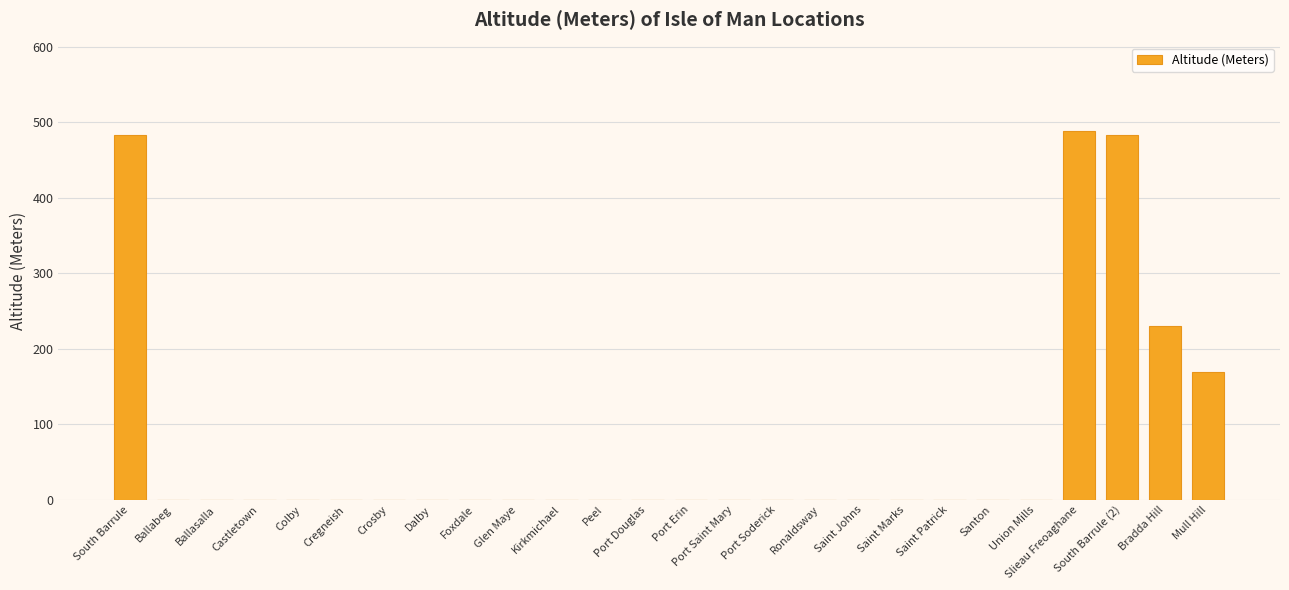

What is the greatest value displayed?

488